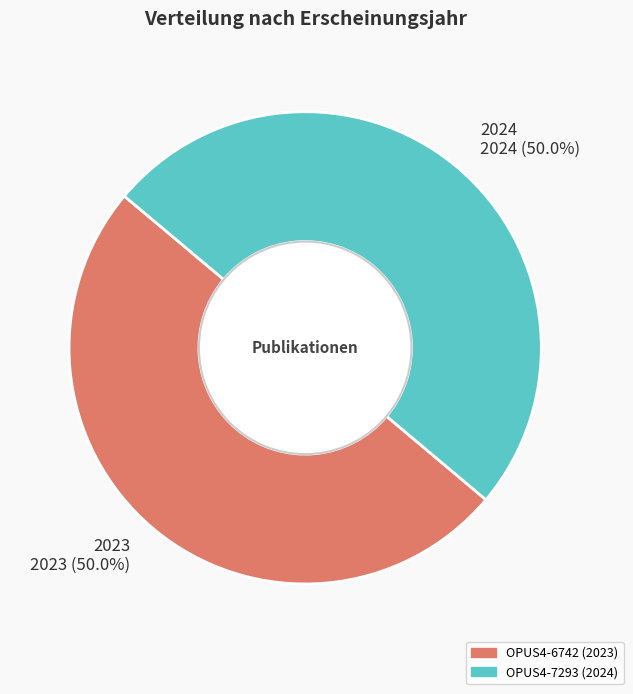

What portion of the pie excludes 2023?

50.0%